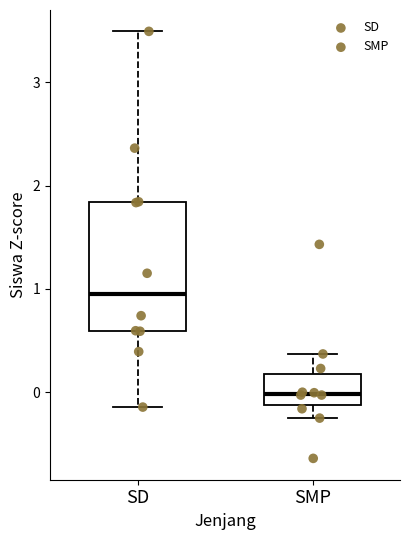

Reading left to right, transcribe this box plot: for each box, give where its median line is, the range the box spans, and where its two whiskers end, as read against the y-axis. The values are not printed on the chart, so give them approximately, as read against the axis.

SD: median 0.9, box 0.6 to 1.8, whiskers -0.1 to 3.5
SMP: median 0.0, box -0.1 to 0.2, whiskers -0.2 to 0.4